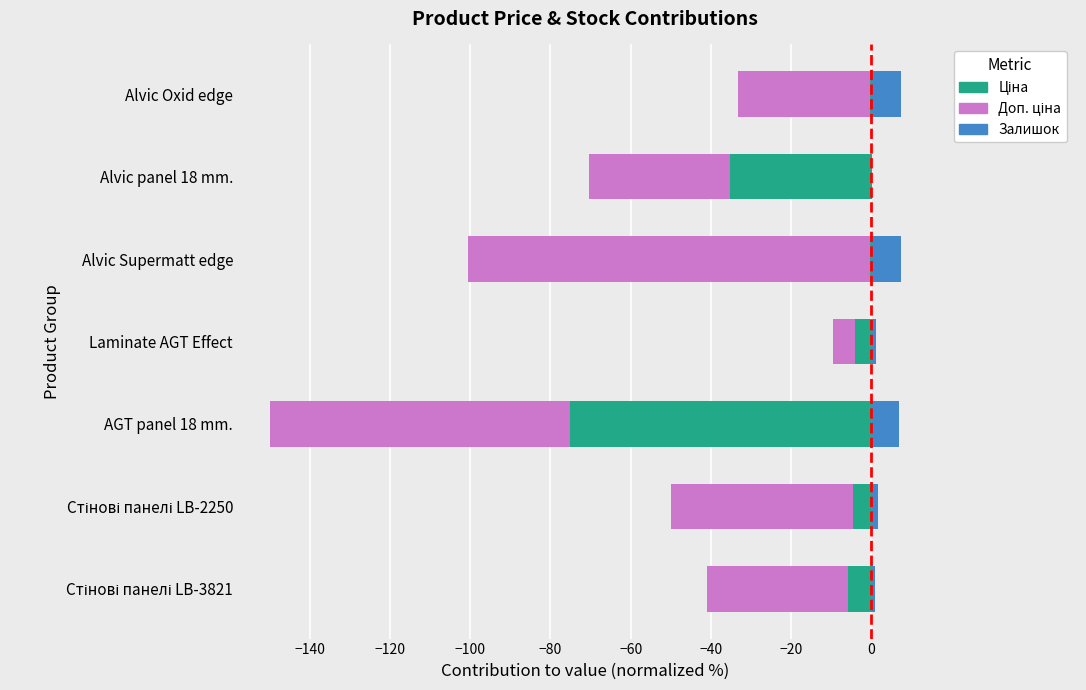

How many bars are there in each group?

3